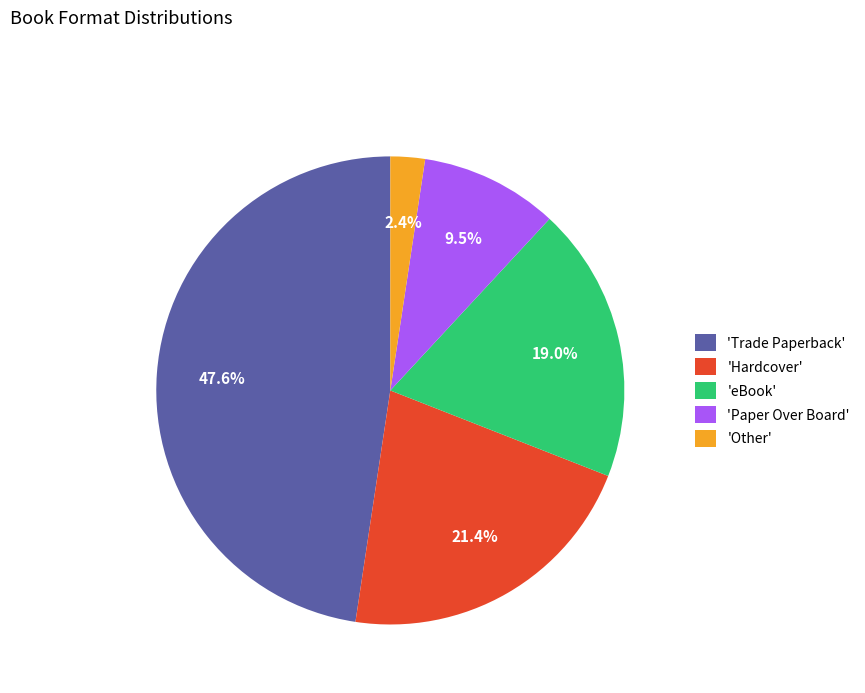

Rank the categories by value from lowest to highest.

'Other', 'Paper Over Board', 'eBook', 'Hardcover', 'Trade Paperback'